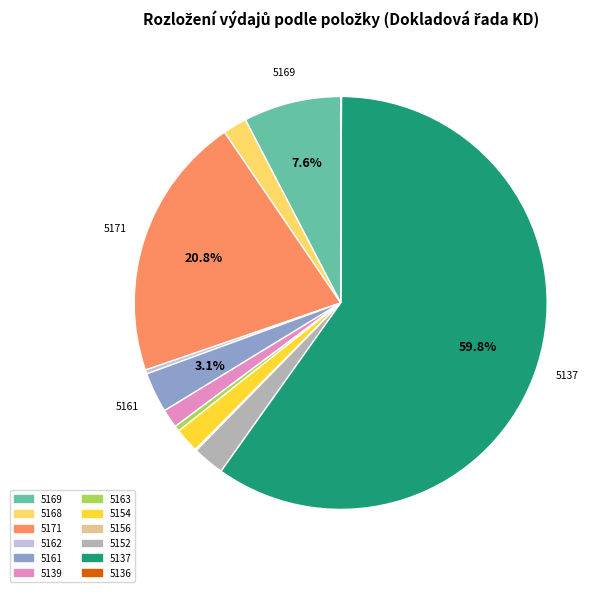

What portion of the pie excludes 5137?

40.2%